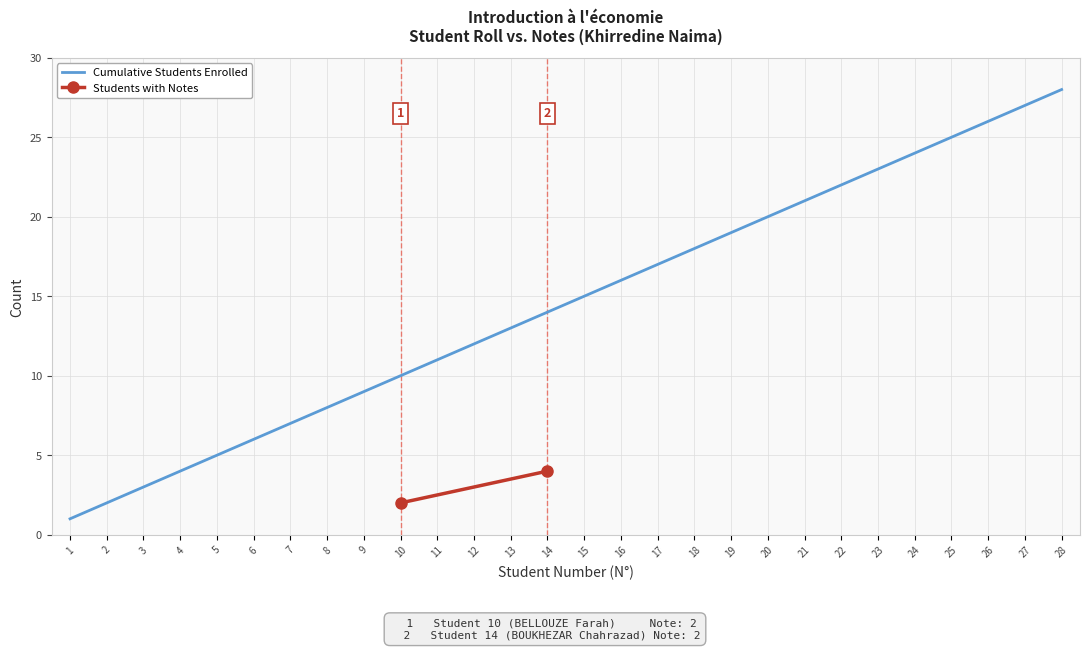

How many data points are less than 15?

14